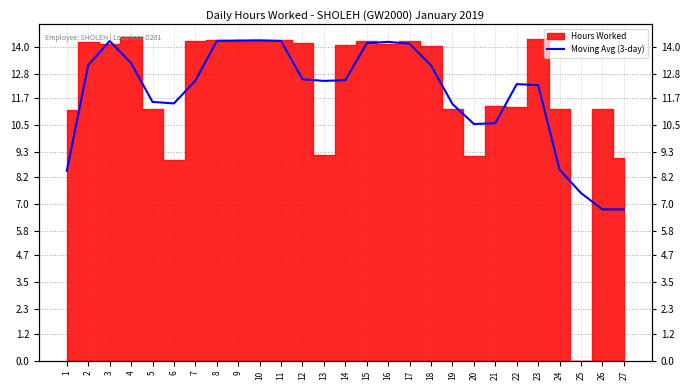

What is the value of the 25th point from the left?

7.5